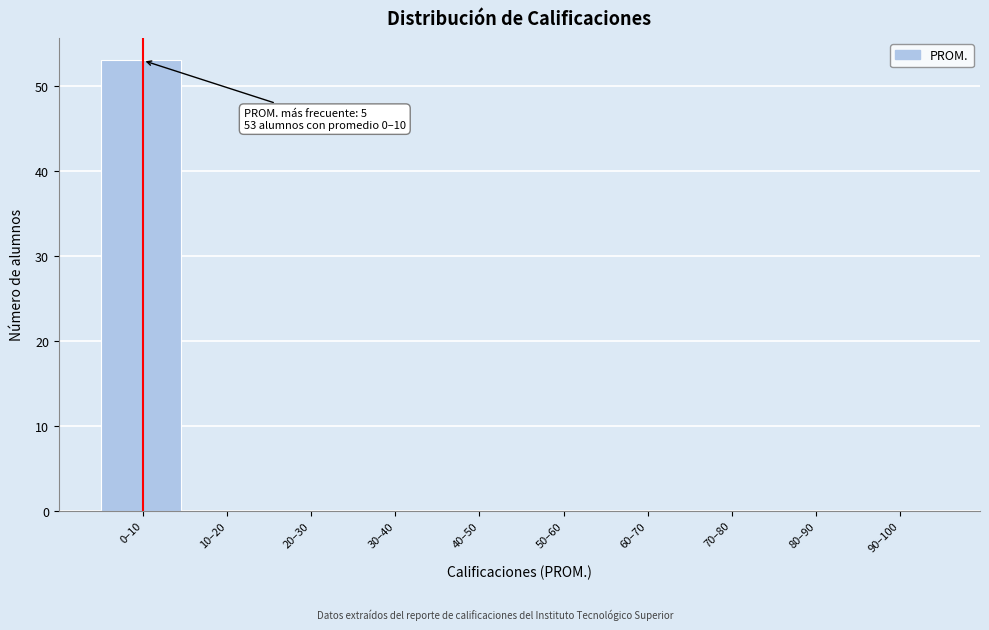

Reading left to right, list all the values displayed in this chart.

0–10=53	10–20=0	20–30=0	30–40=0	40–50=0	50–60=0	60–70=0	70–80=0	80–90=0	90–100=0